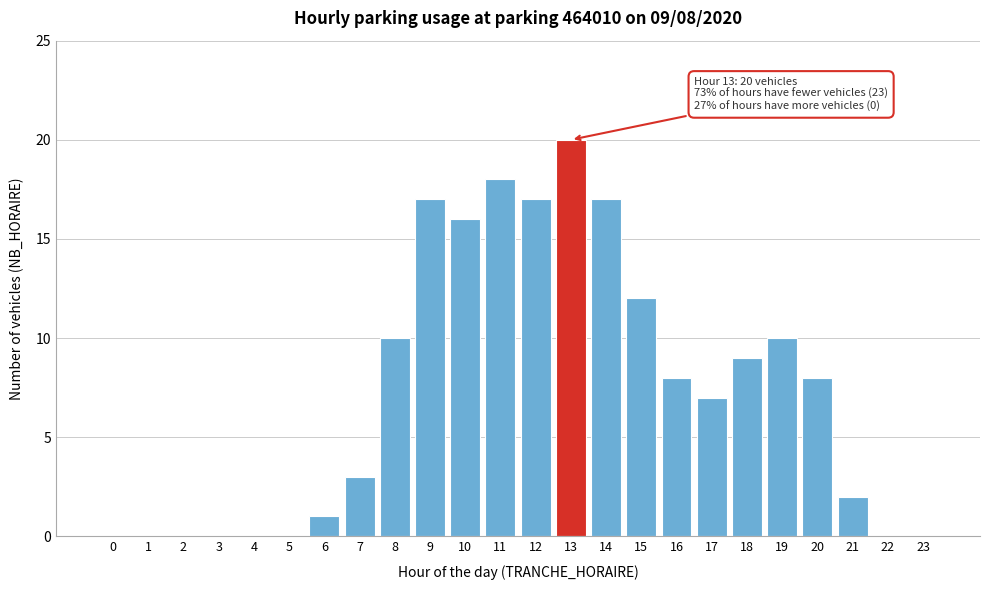

Reading left to right, extract all data points from this chart.

0=0	1=0	2=0	3=0	4=0	5=0	6=1	7=3	8=10	9=17	10=16	11=18	12=17	13=20	14=17	15=12	16=8	17=7	18=9	19=10	20=8	21=2	22=0	23=0